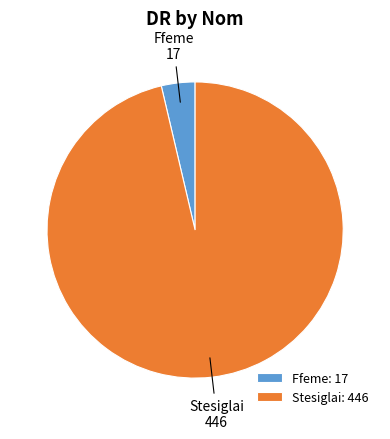

How many slices are in this pie chart?

2